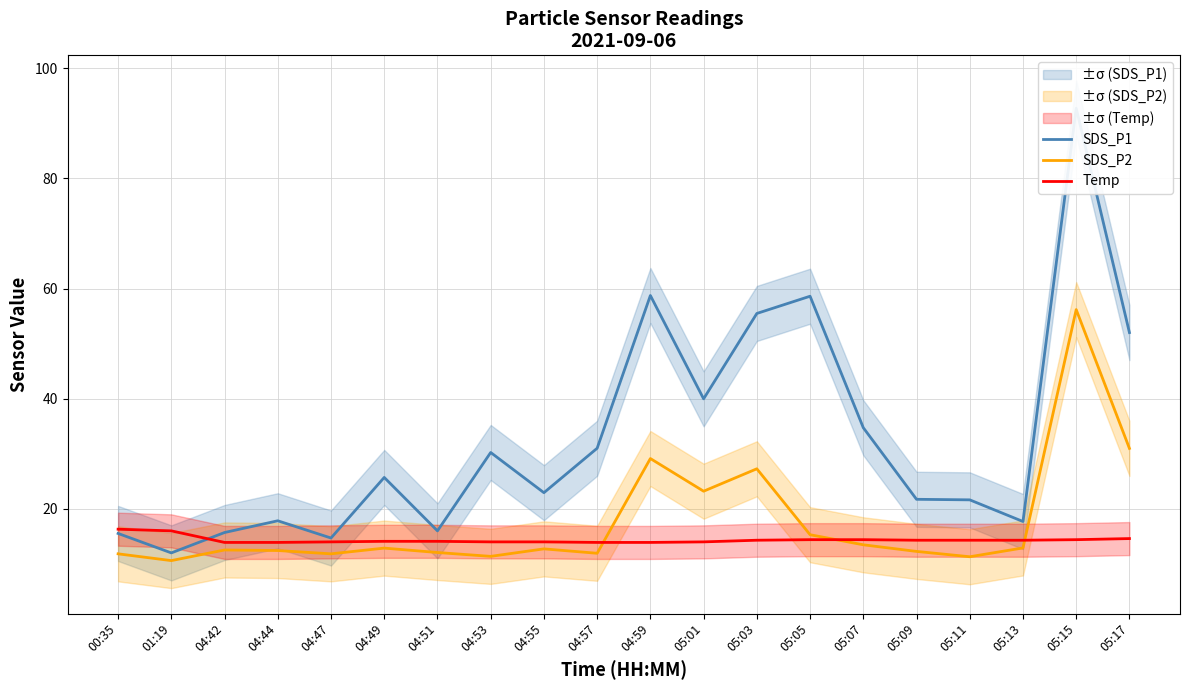

Is the value of SDS_P1 at 05:11 greater than the value of Temp at 00:35?

Yes